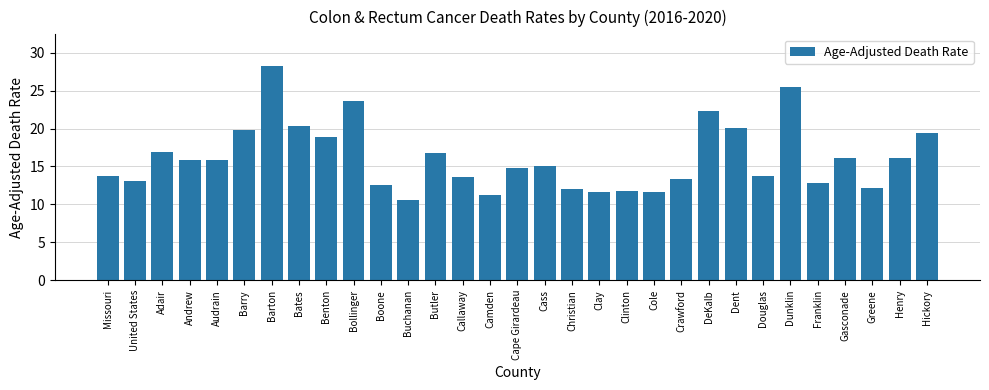

Which label corresponds to the smallest value in the chart?

Buchanan